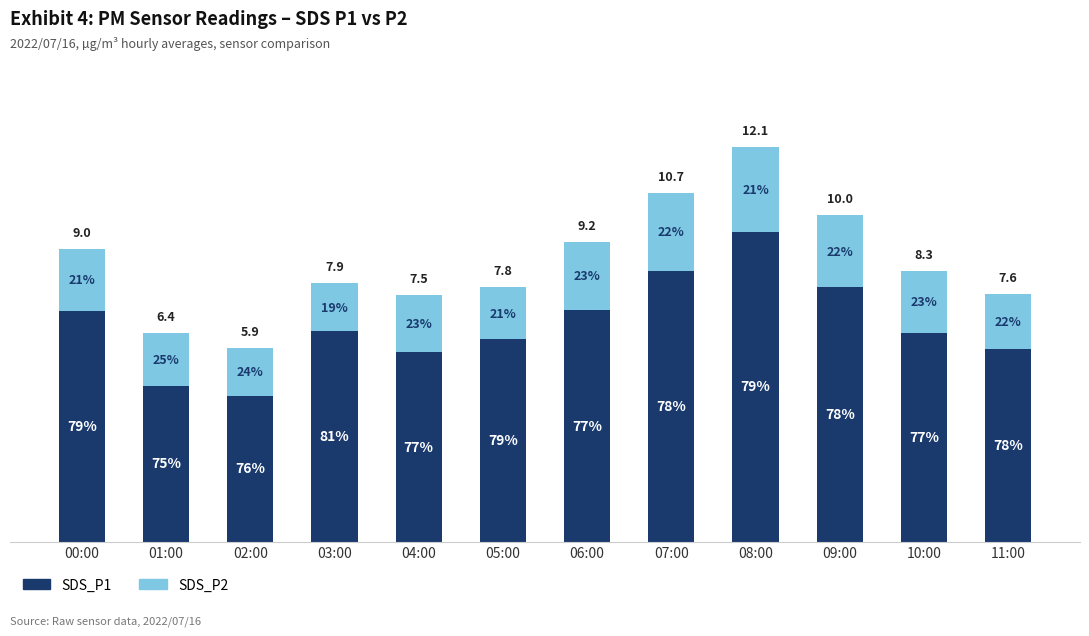

Does the chart contain stacked bars?

Yes